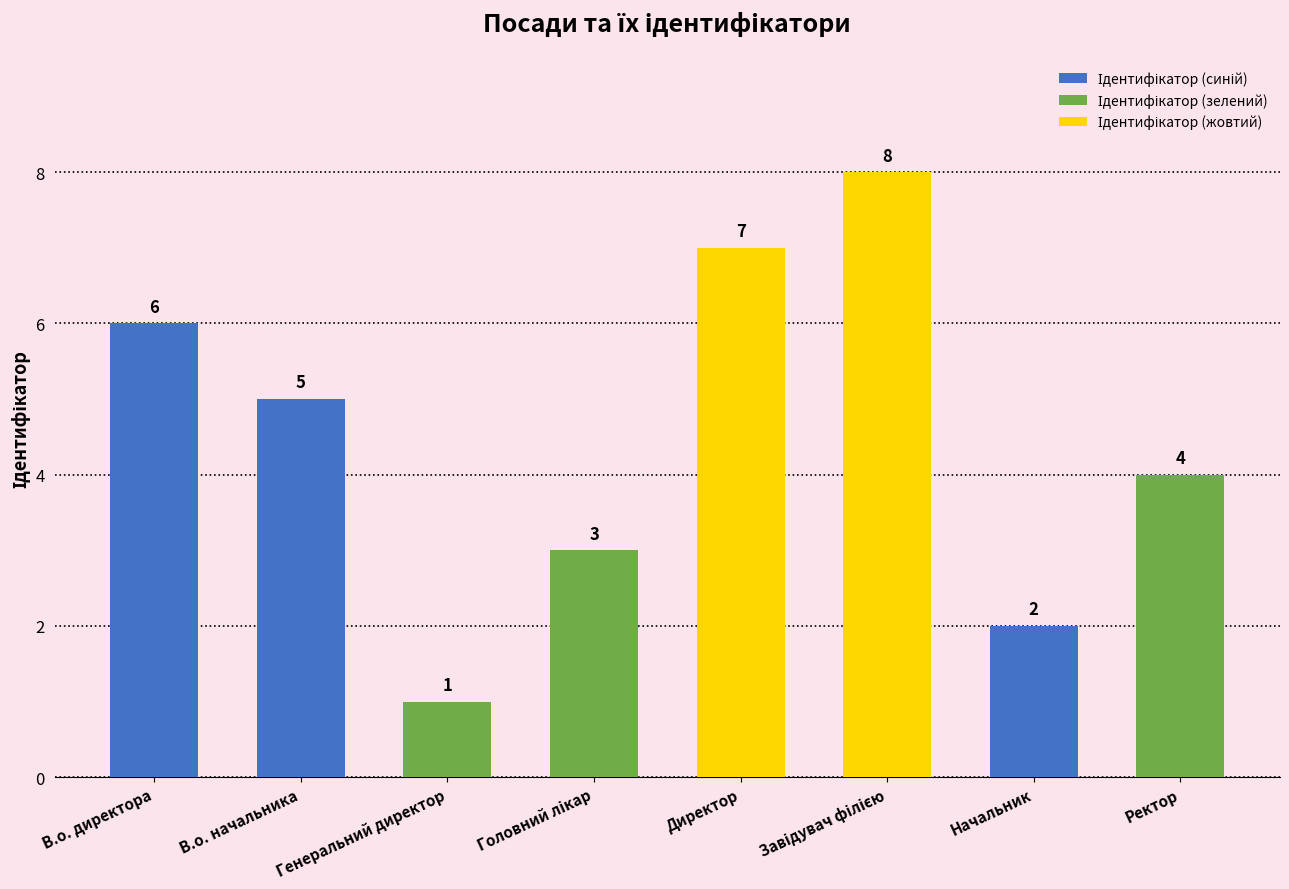

The chart shows a value of 2 at Начальник. True or false?

True